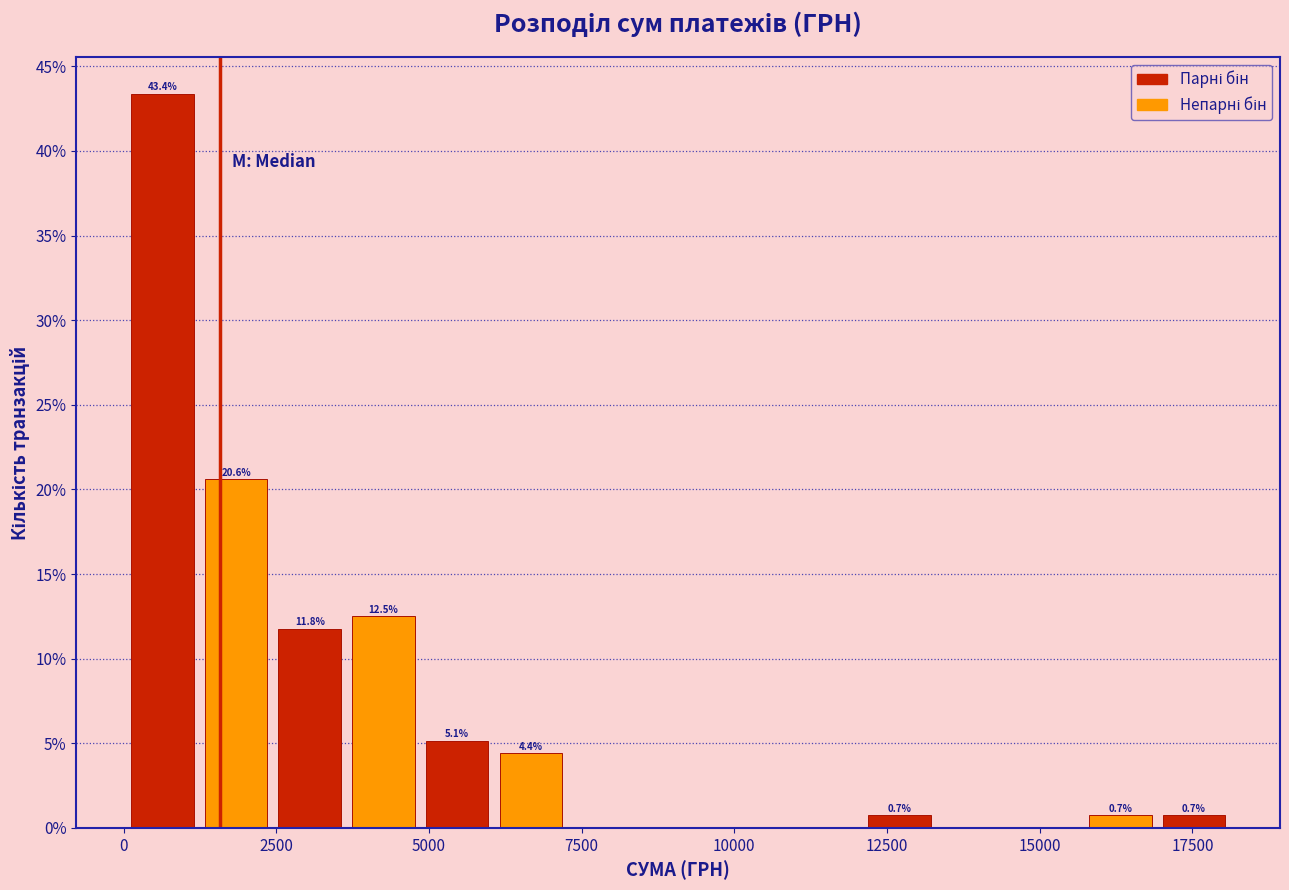

Around what value on the x-axis is the tallest bar? Give the approximate position of its centre, as read against the axis.

500